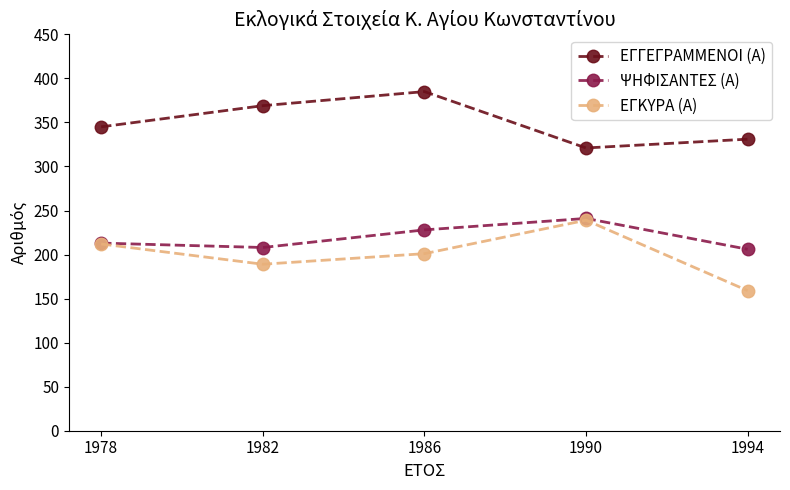

True or false: ΕΓΚΥΡΑ (Α) has more than 2 points higher than both neighbors.

False